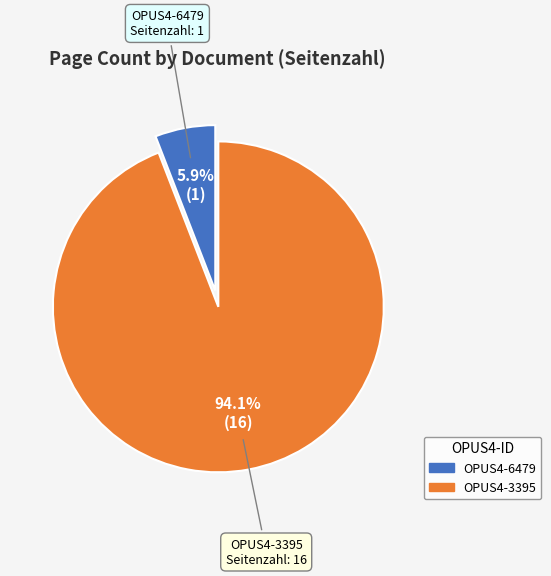

How many segments does this pie chart have?

2